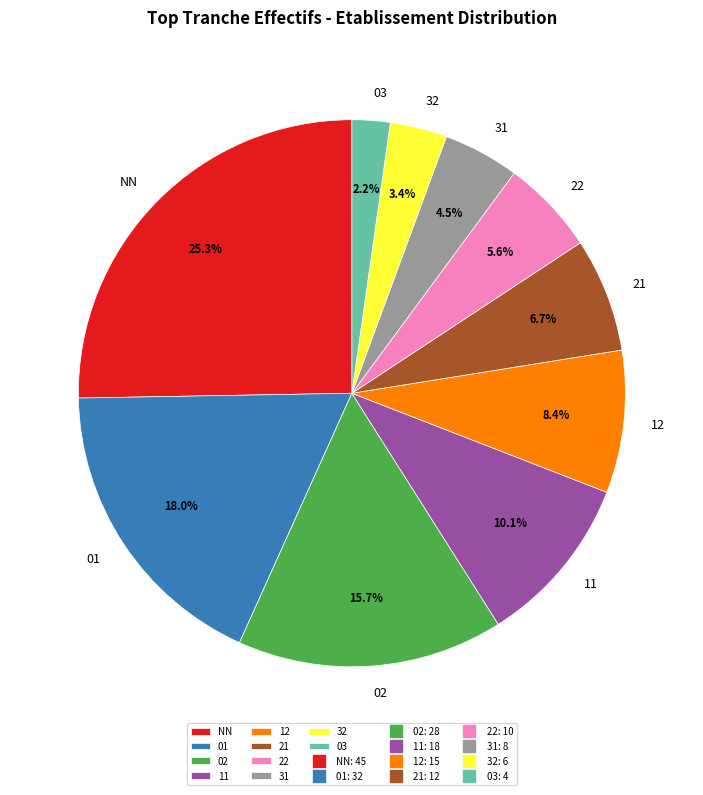

Approximately how many times larger is the value at NN compared to 31?

5.6